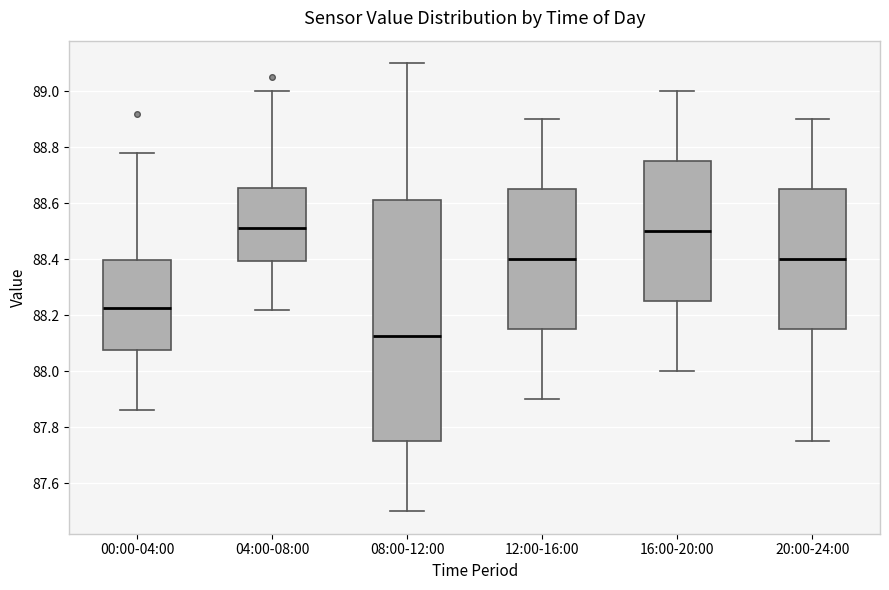

Which box's median line is the lowest?

08:00-12:00